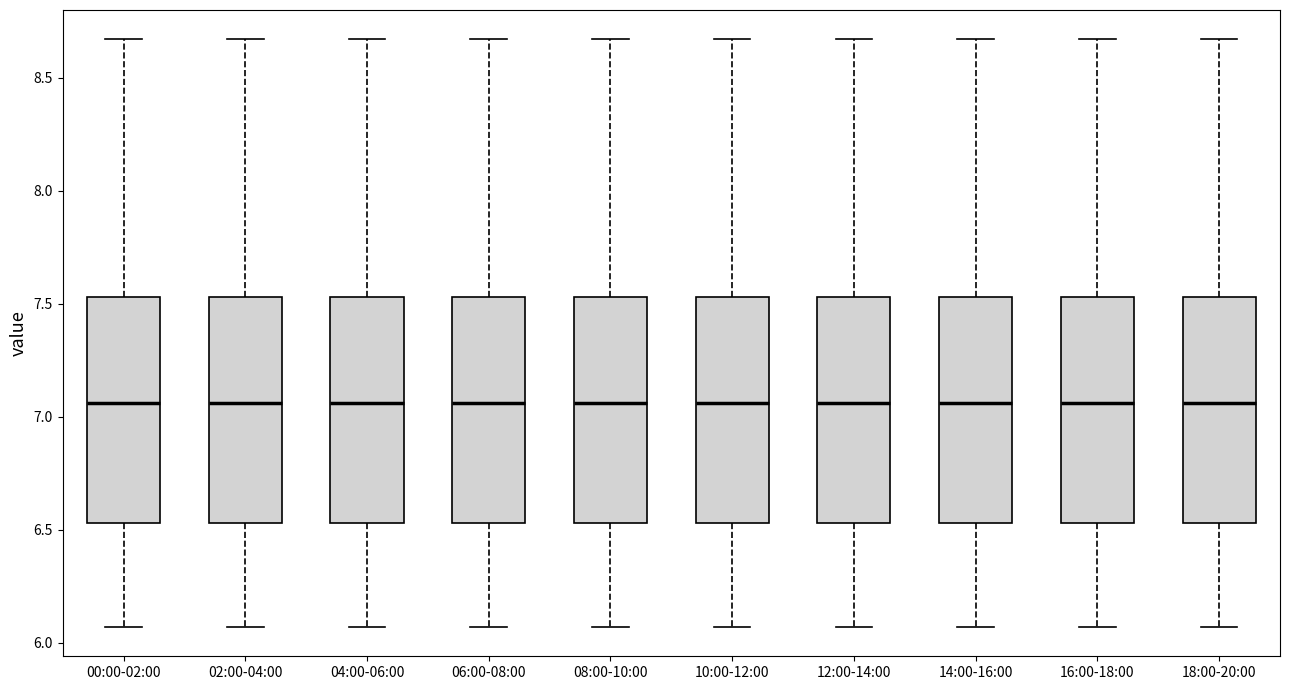

Reading left to right, read every box against the y-axis: the position of its median line, the range the box covers, and the ends of its whiskers. The values are not printed on the chart, so give them approximately, as read against the axis.

00:00-02:00: median 7.05, box 6.55 to 7.55, whiskers 6.05 to 8.65
02:00-04:00: median 7.05, box 6.55 to 7.55, whiskers 6.05 to 8.65
04:00-06:00: median 7.05, box 6.55 to 7.55, whiskers 6.05 to 8.65
06:00-08:00: median 7.05, box 6.55 to 7.55, whiskers 6.05 to 8.65
08:00-10:00: median 7.05, box 6.55 to 7.55, whiskers 6.05 to 8.65
10:00-12:00: median 7.05, box 6.55 to 7.55, whiskers 6.05 to 8.65
12:00-14:00: median 7.05, box 6.55 to 7.55, whiskers 6.05 to 8.65
14:00-16:00: median 7.05, box 6.55 to 7.55, whiskers 6.05 to 8.65
16:00-18:00: median 7.05, box 6.55 to 7.55, whiskers 6.05 to 8.65
18:00-20:00: median 7.05, box 6.55 to 7.55, whiskers 6.05 to 8.65